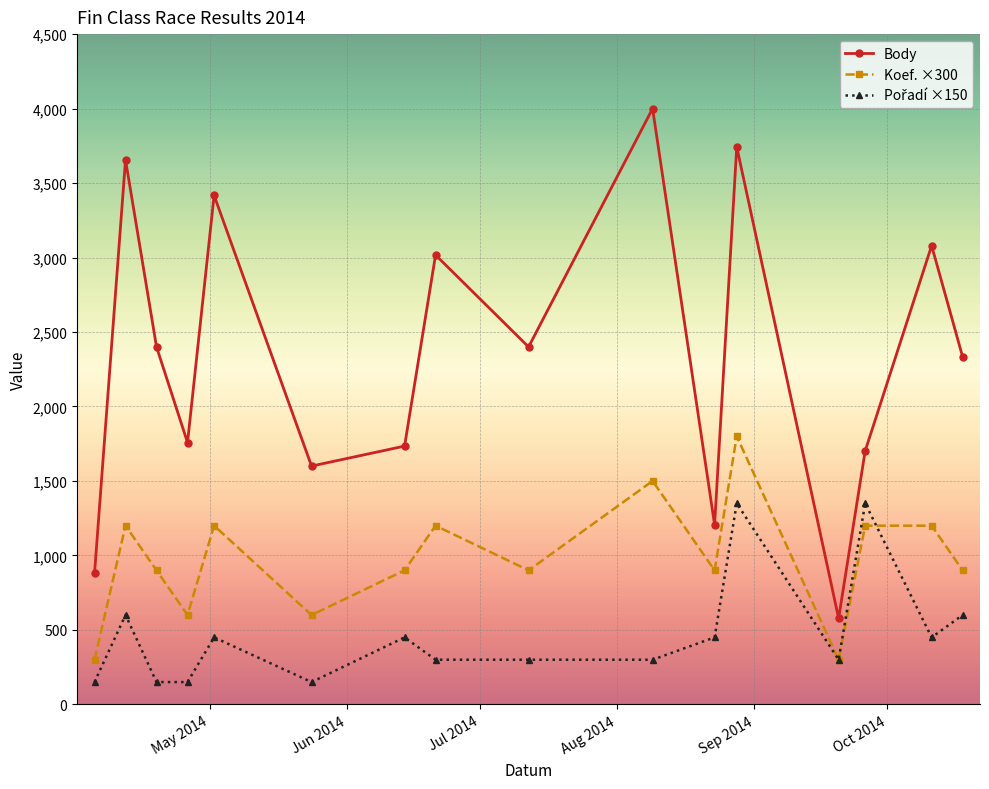

True or false: Body has more than 0 interior local peaks.

True